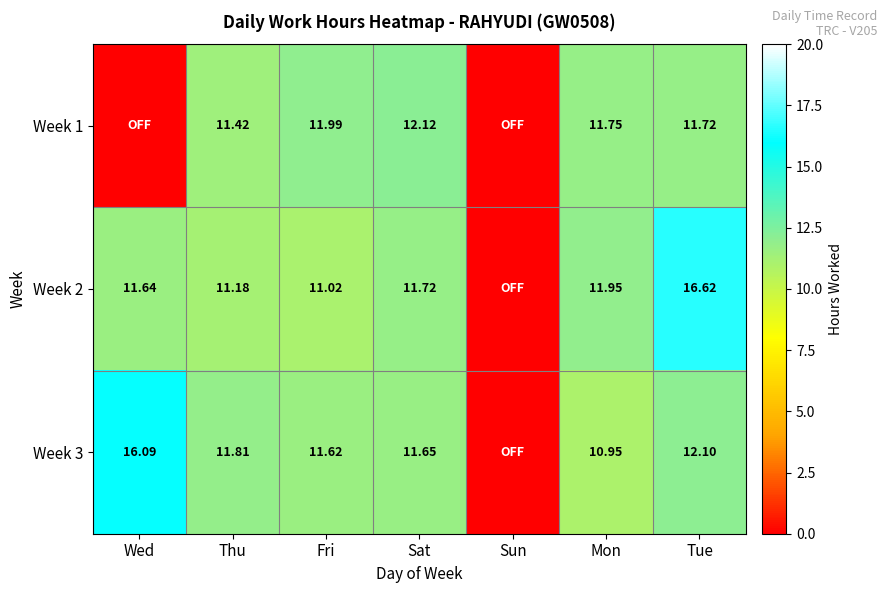

Which series has the largest range (max minus min)?

Week 2